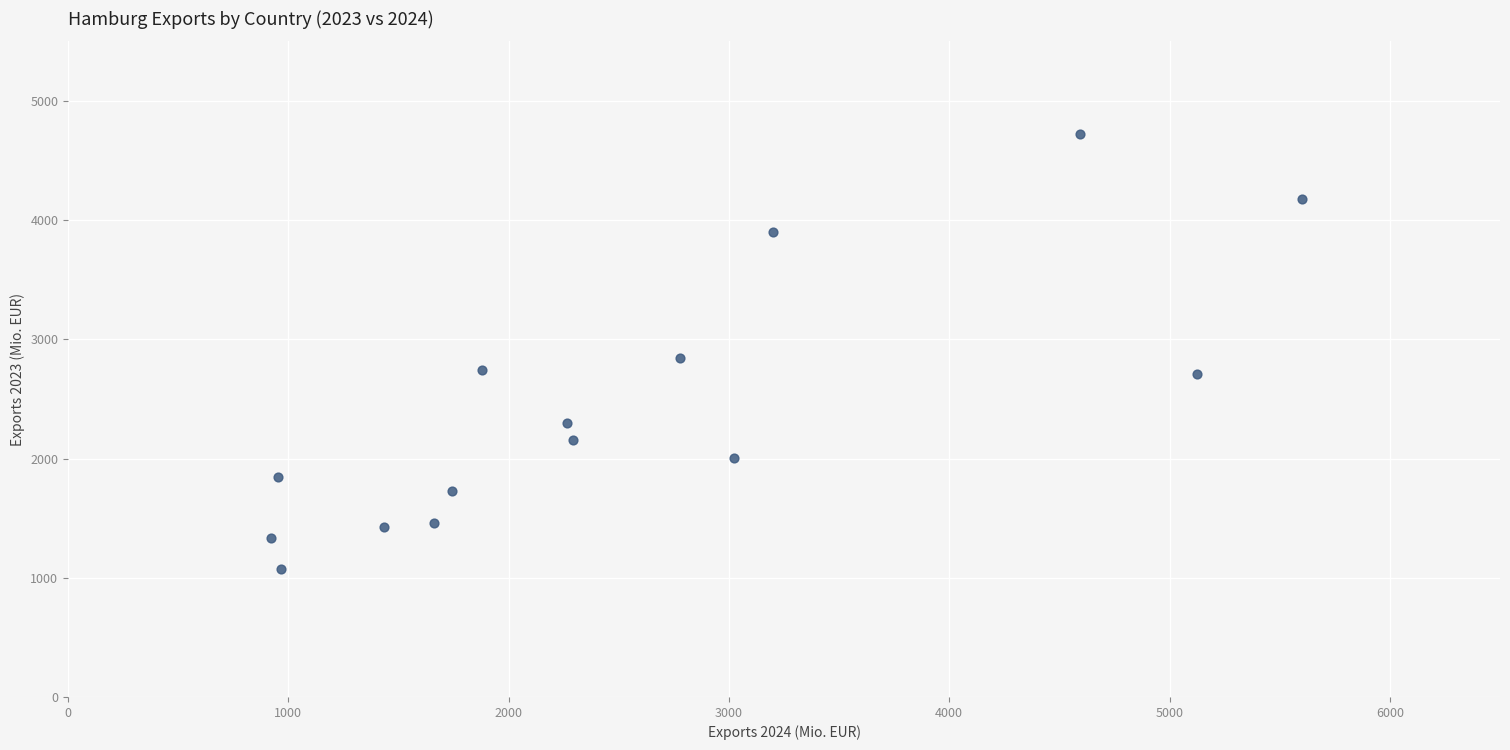

What is the range of Y values (max minus min)?

3656.5